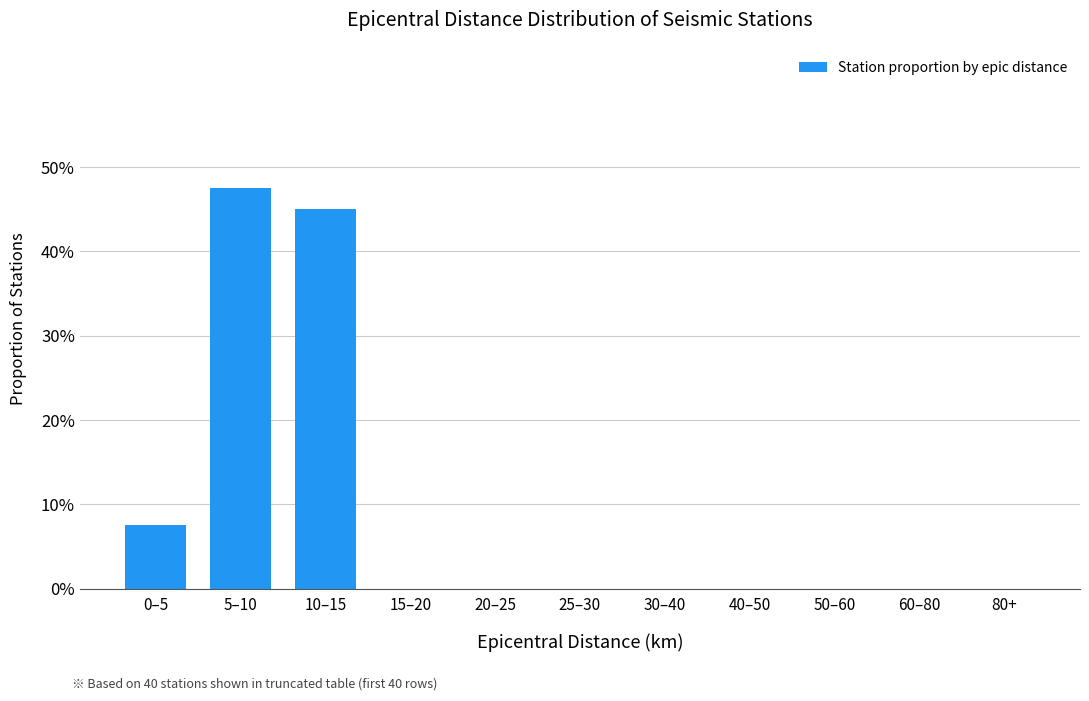

Which category has the lowest value across all series?

15–20